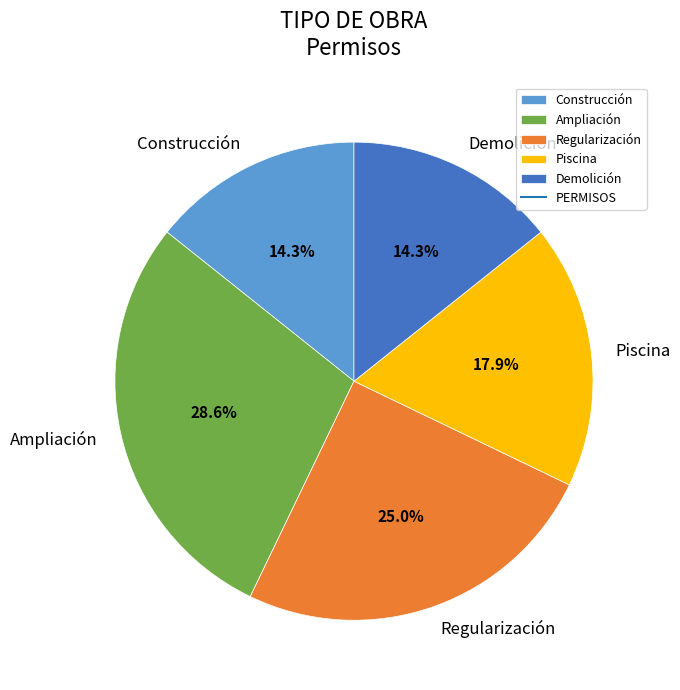

What is the largest slice in the pie chart?

Ampliación